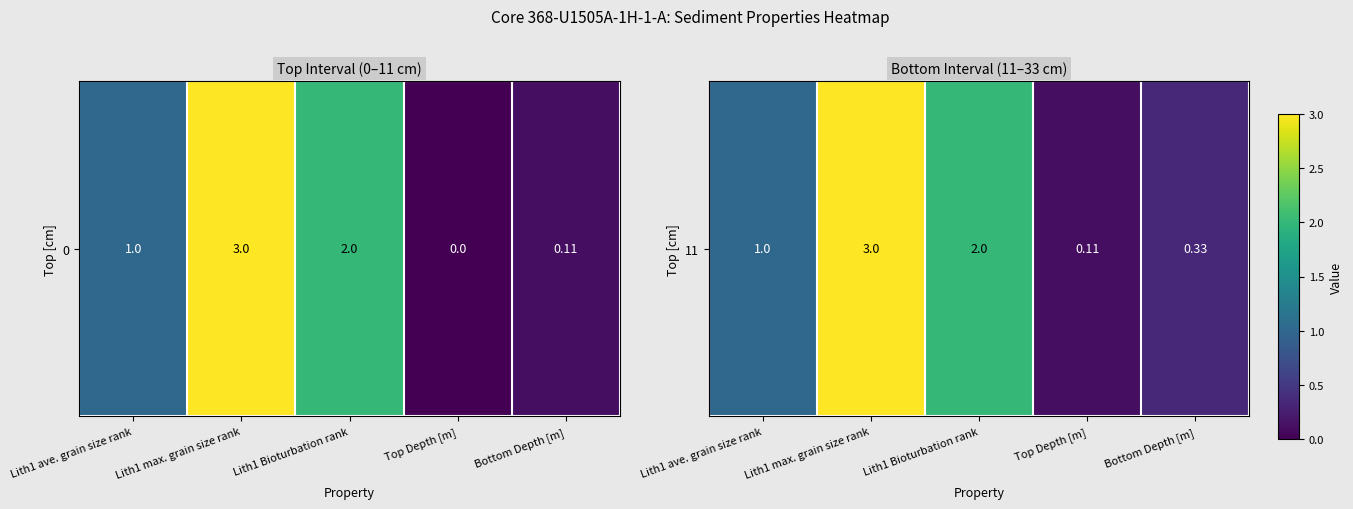

Reading right to left, extract all data points from this chart.

Bottom Depth [m]=0.3	Top Depth [m]=0.1	Lith1 Bioturbation rank=2.0	Lith1 max. grain size rank=3.0	Lith1 ave. grain size rank=1.0